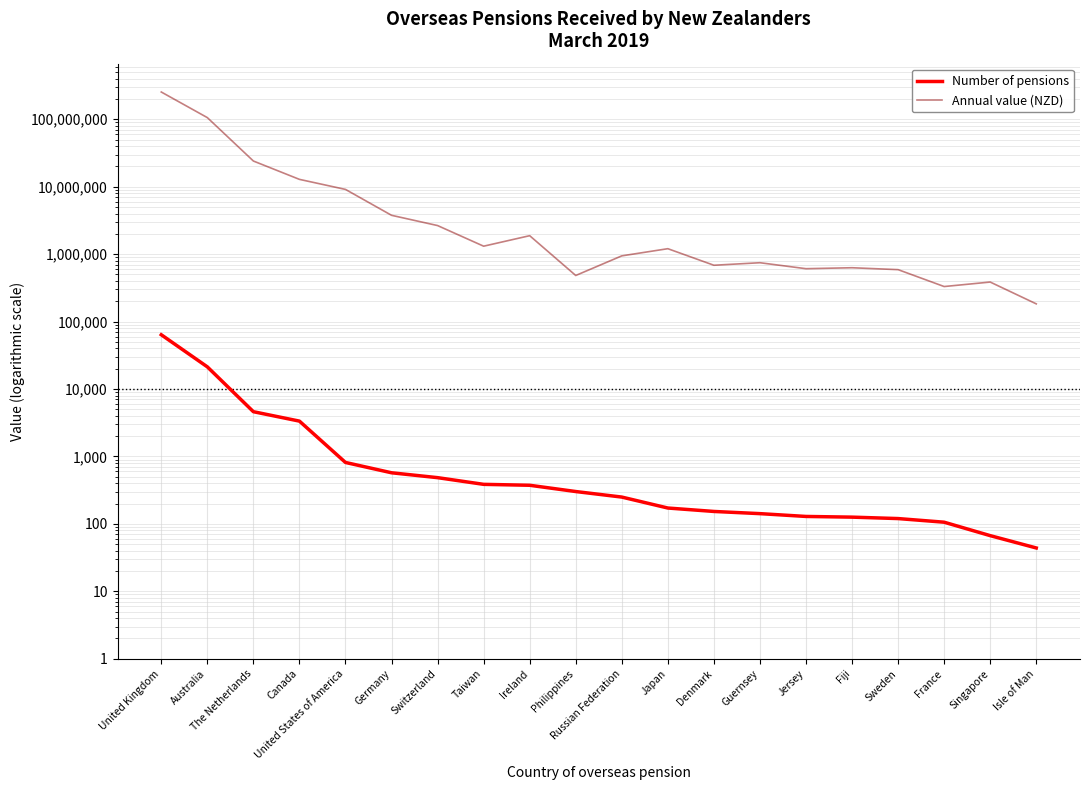

Which has a higher value, Jersey or Switzerland?

Switzerland